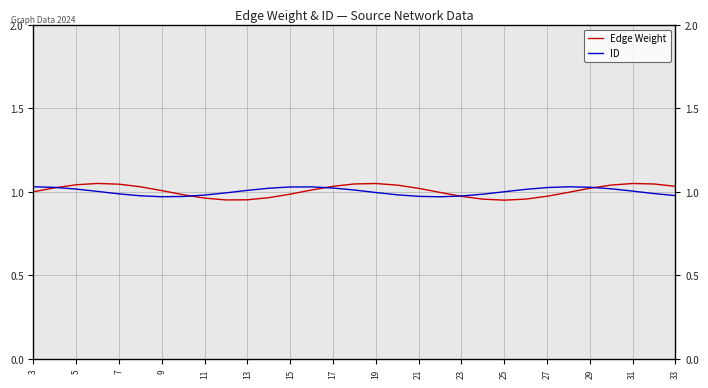

Where does the ID series first go above 1?

3